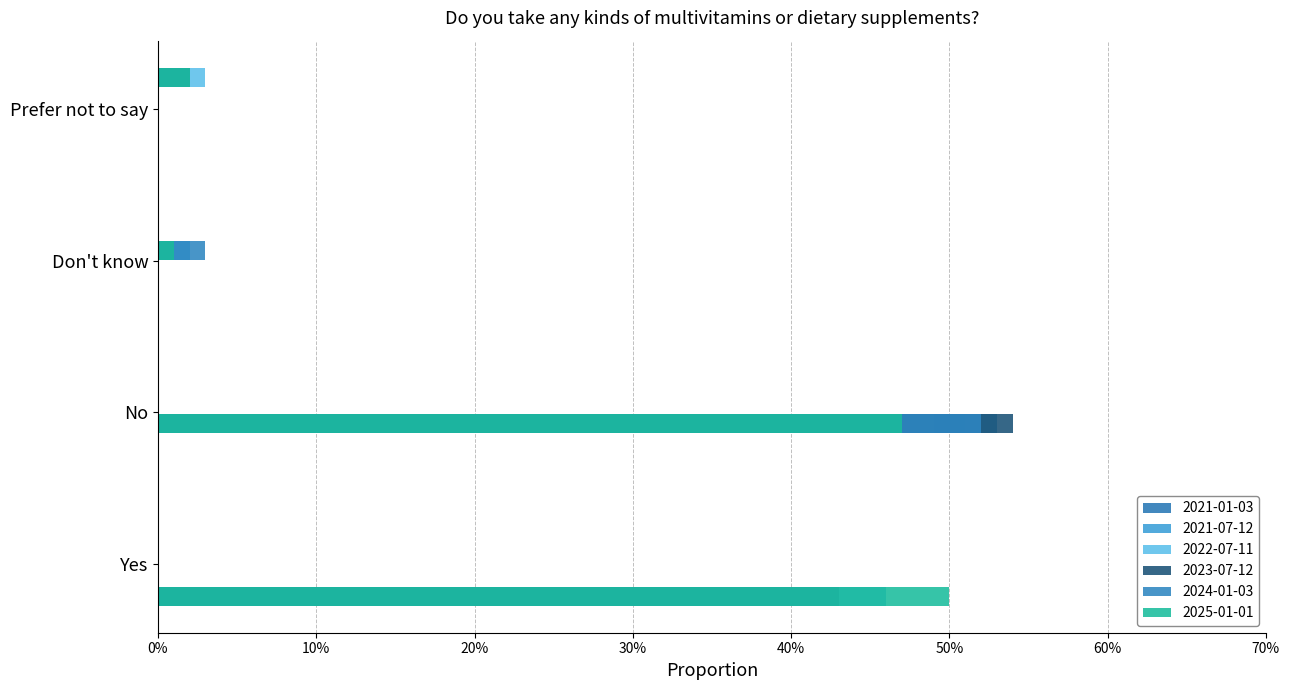

What is the average value of the 2022-07-11 series?

0.2